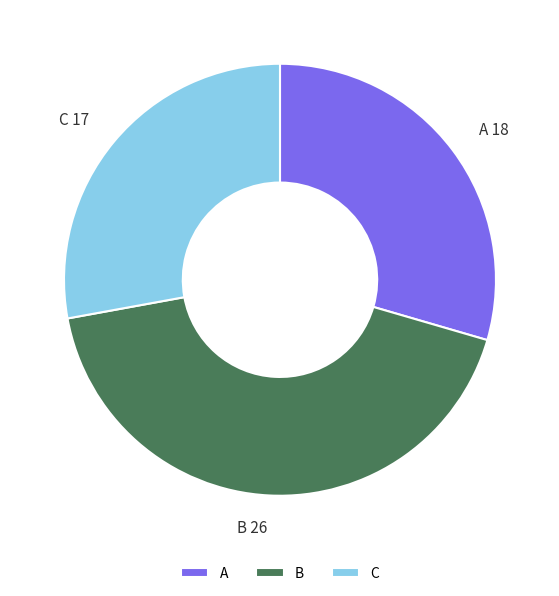

The A slice represents 40% of the pie. True or false?

False